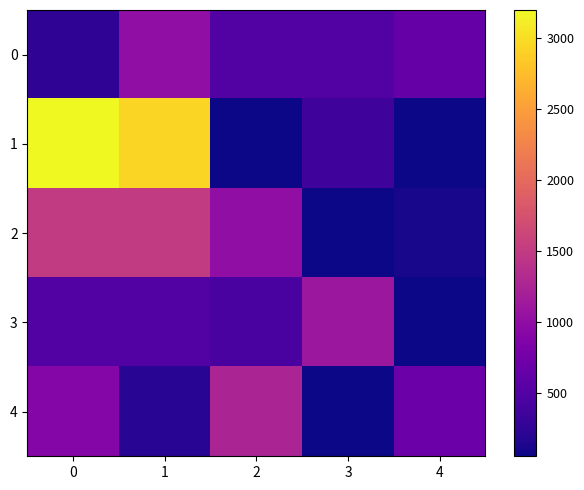

Which series changed the most between 1 and 4?

1